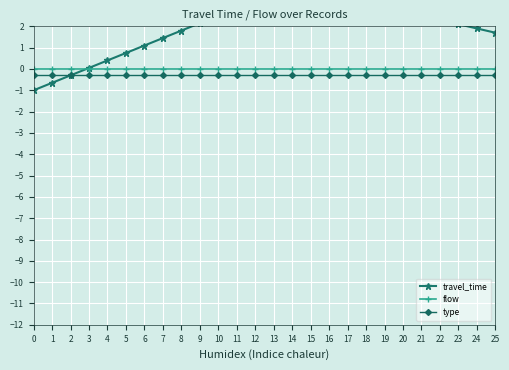

How many distinct data groups are displayed?

3